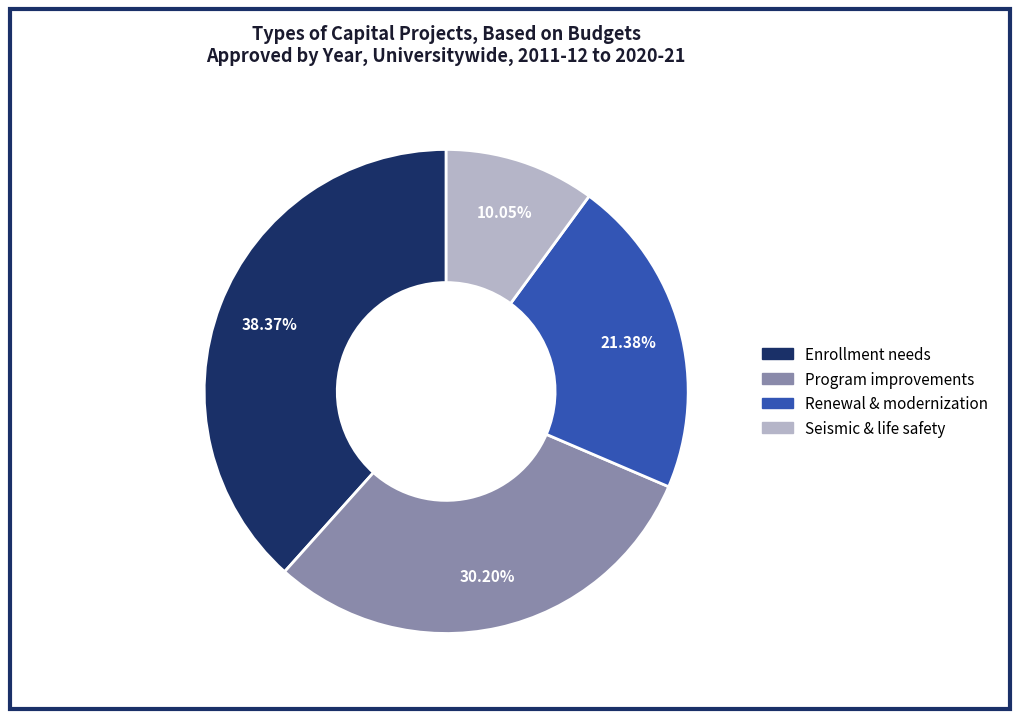

Is there a majority slice in this chart?

No